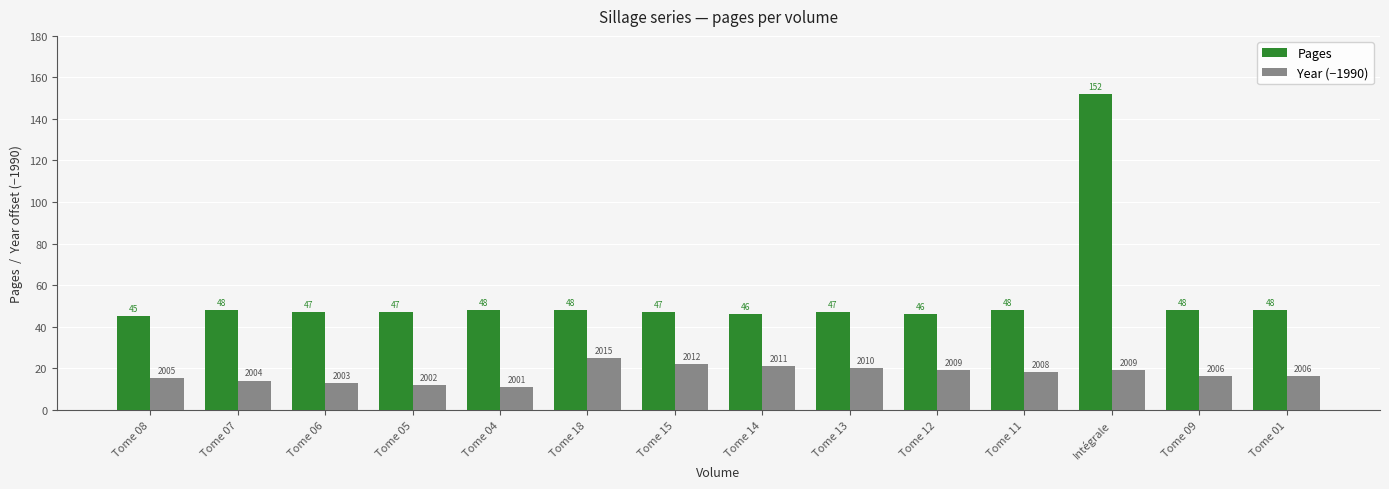

What is the difference between the second highest and second lowest values in the Pages series?

2